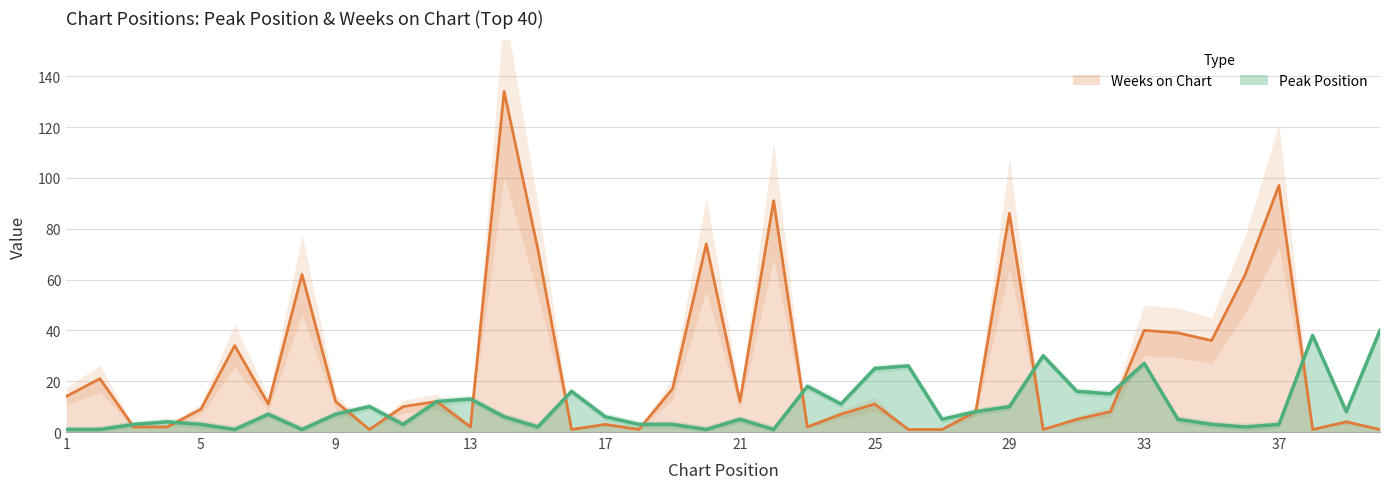

What is the value of the Peak Position point at the 34th from the left?

5